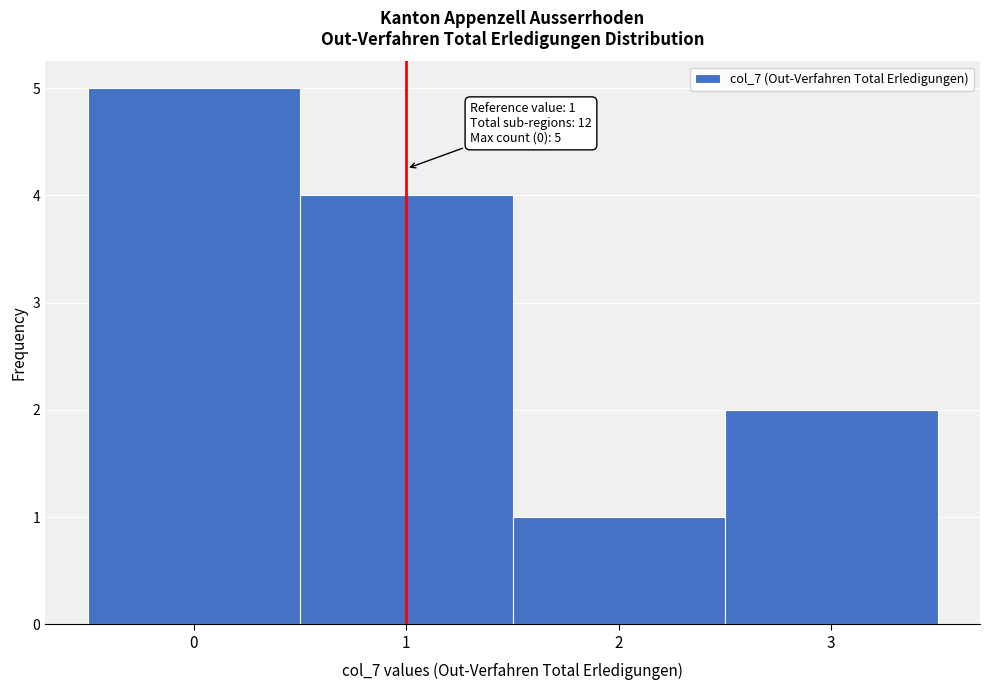

Over which range of the x-axis is the bar tallest?

-0.5 to 0.5